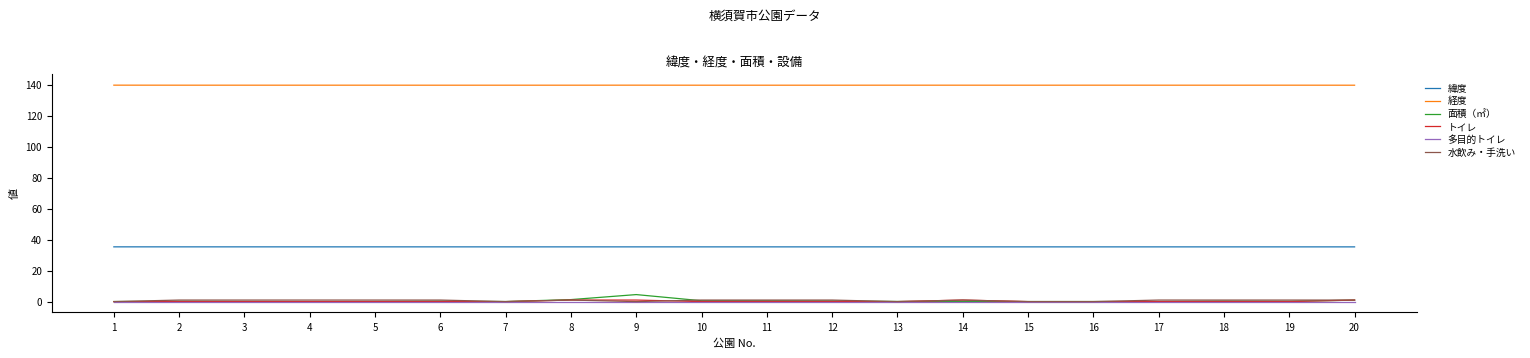

Is the value of トイレ at 3 greater than the value of 緯度 at 14?

No